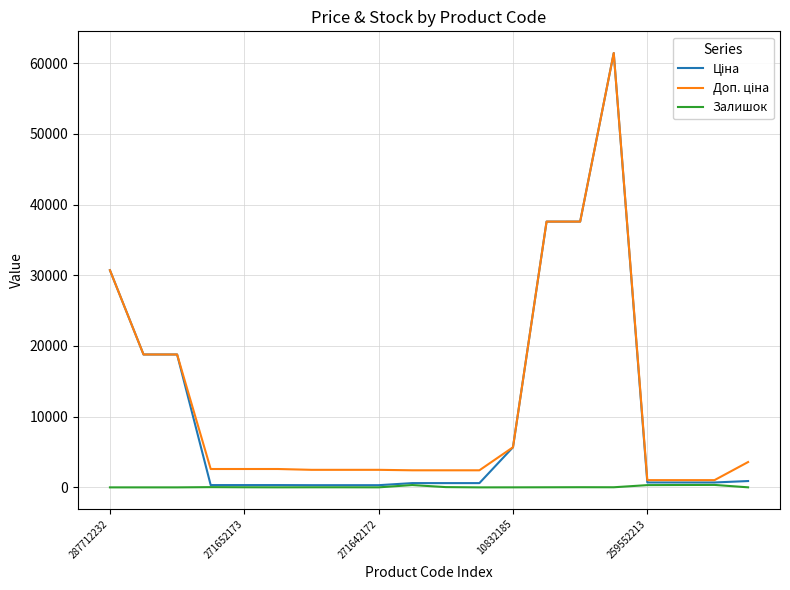

Count the number of data series in this chart.

3